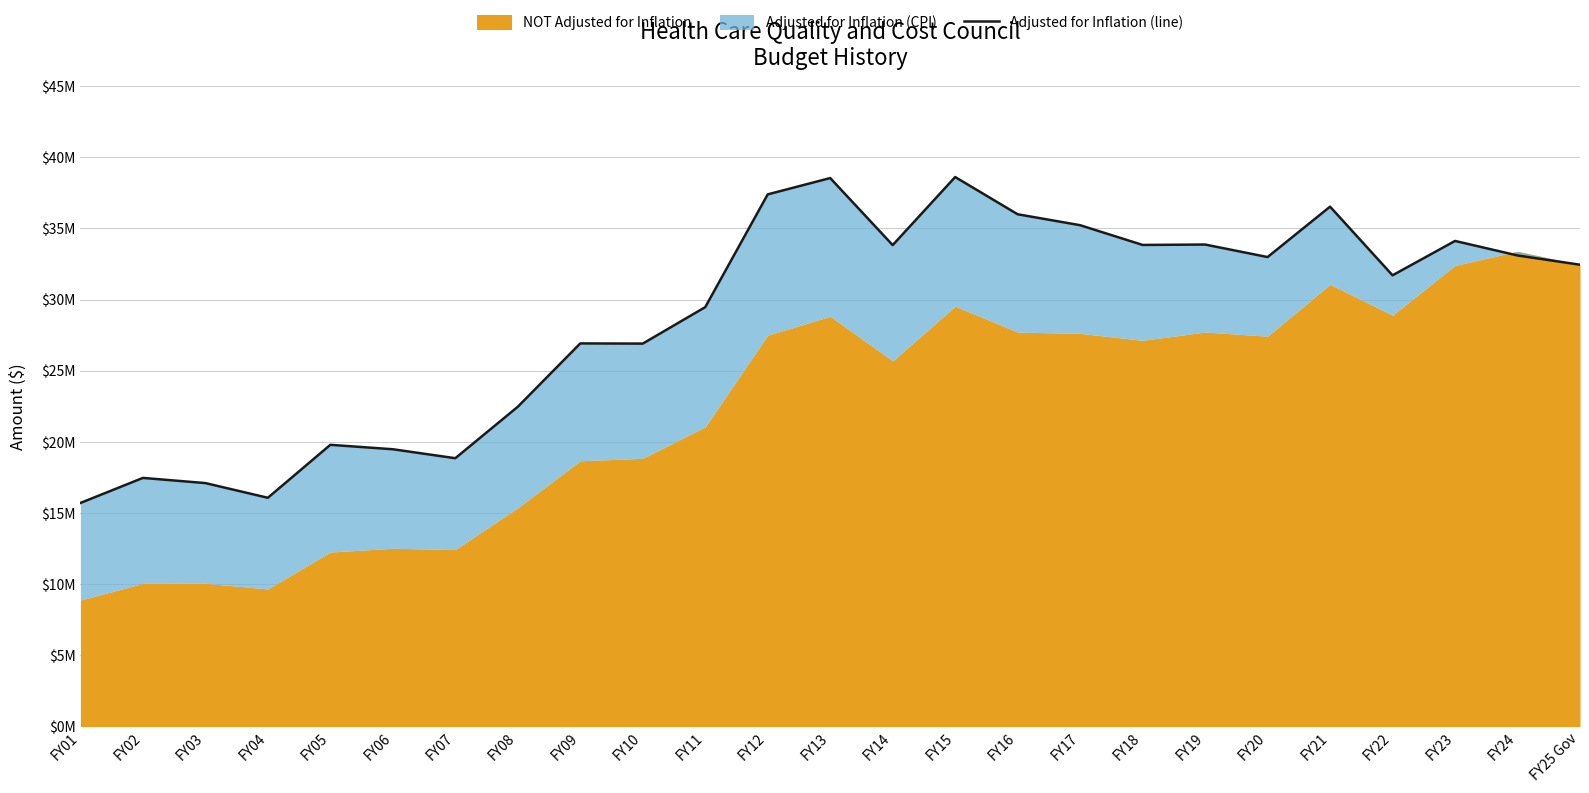

The value at FY19 is 18361119. True or false?

False